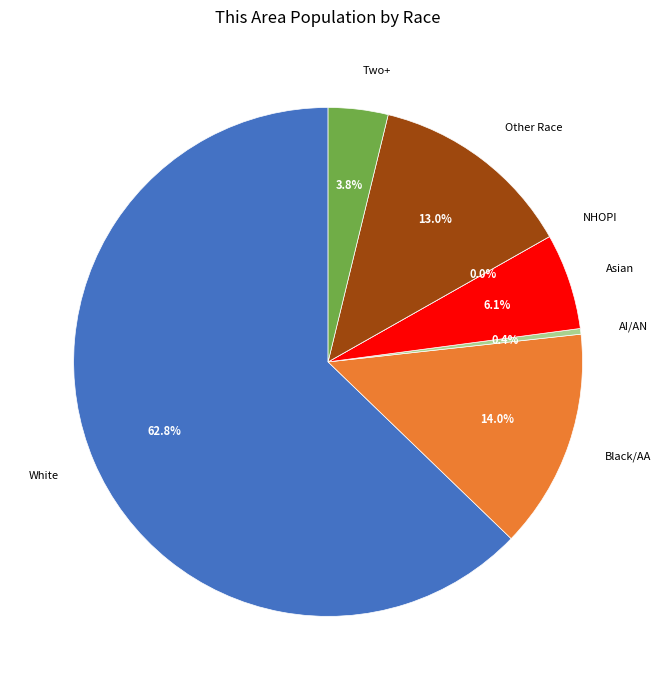

Which slice is the largest?

White alone